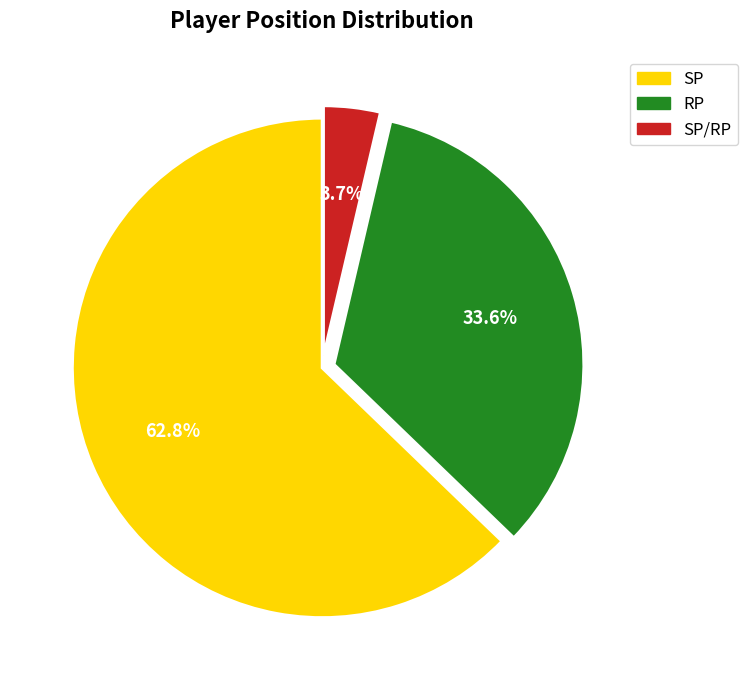

Is there a majority slice in this chart?

Yes